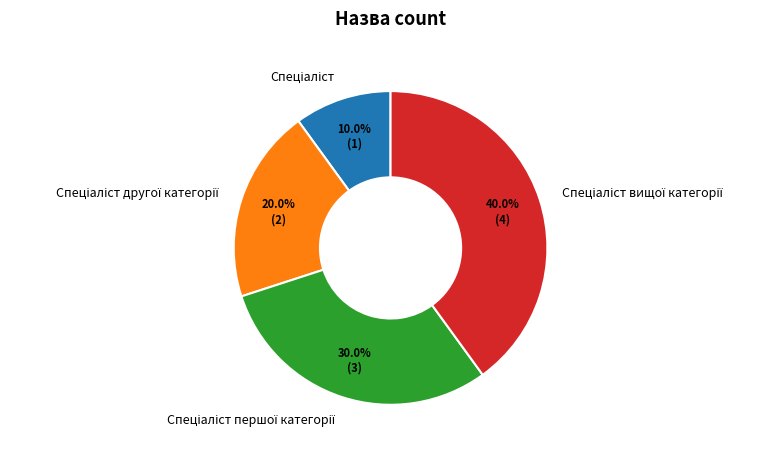

Is there a majority slice in this chart?

No